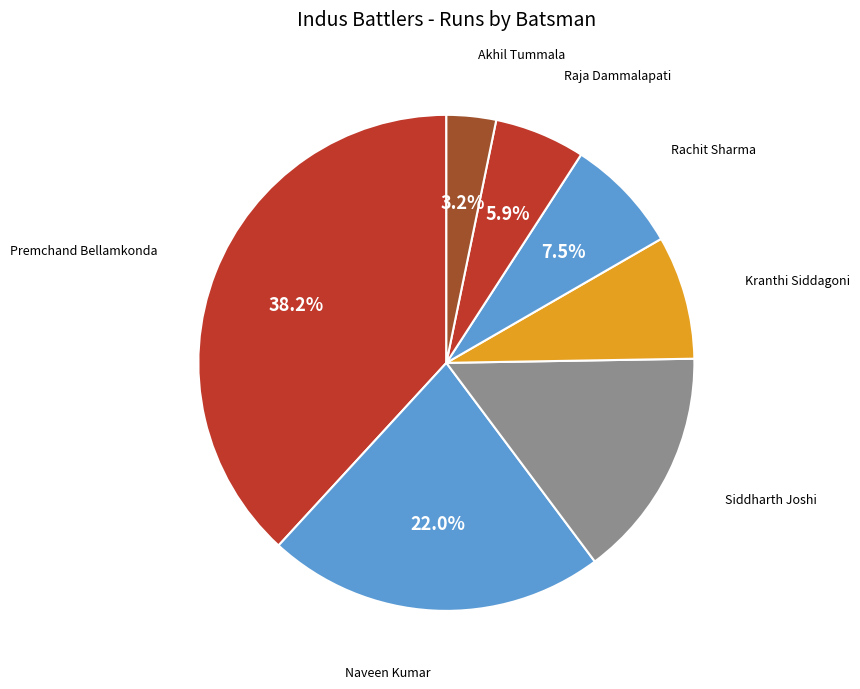

How many slices are in this pie chart?

7